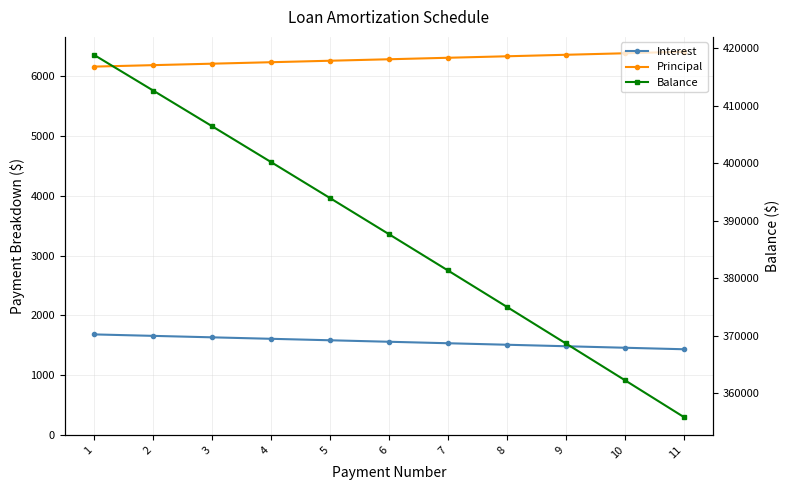

What is the greatest value displayed?

418838.7